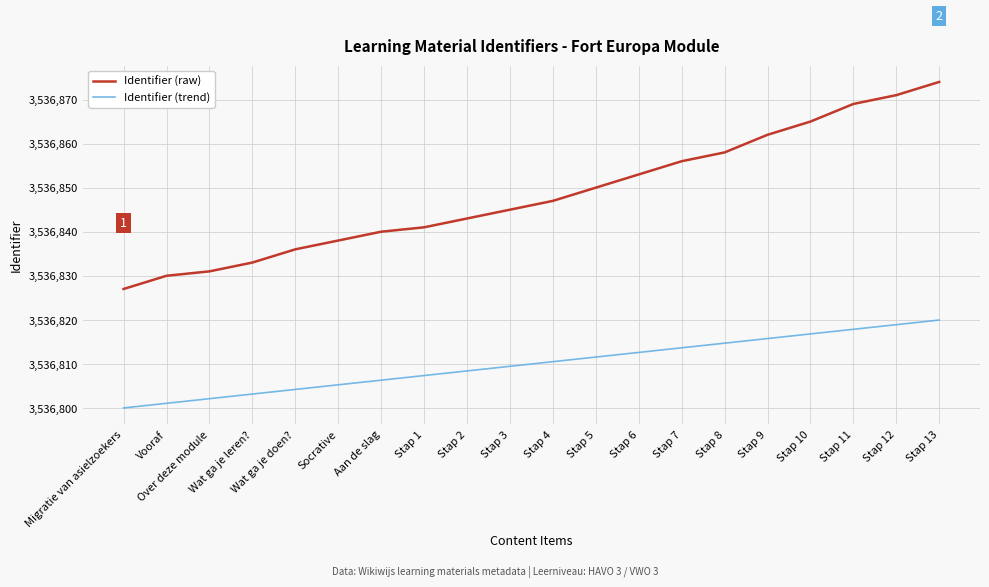

At which label does Identifier (trend) first exceed 3536810?

Stap 4